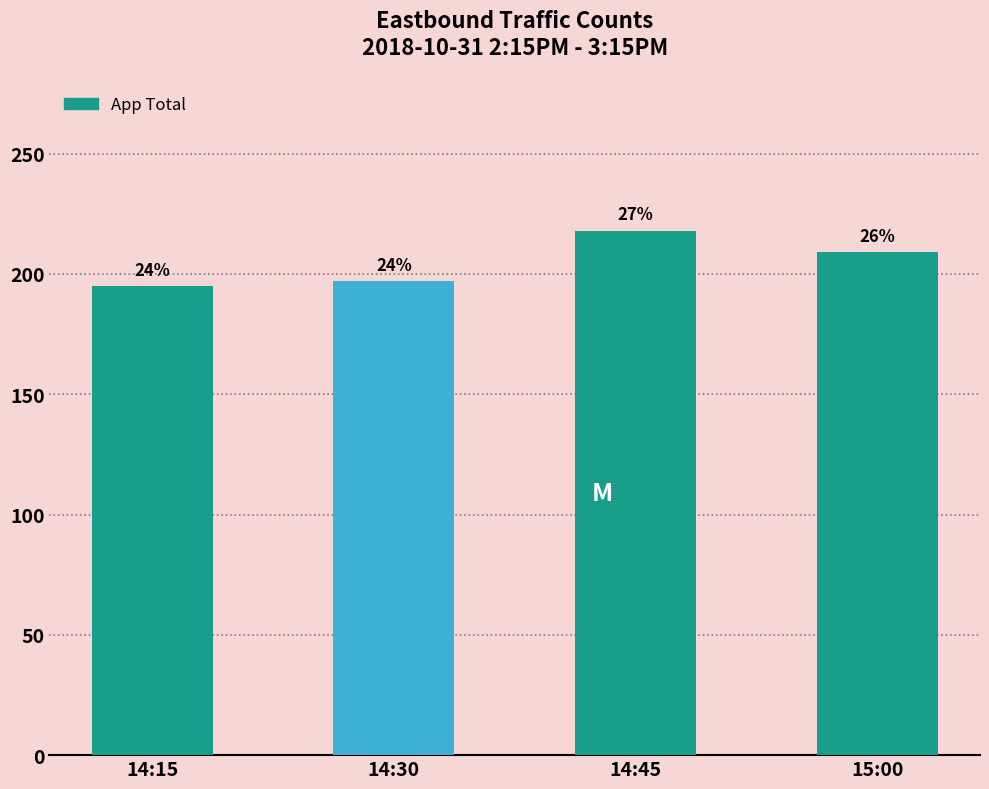

Are the bars horizontal?

No